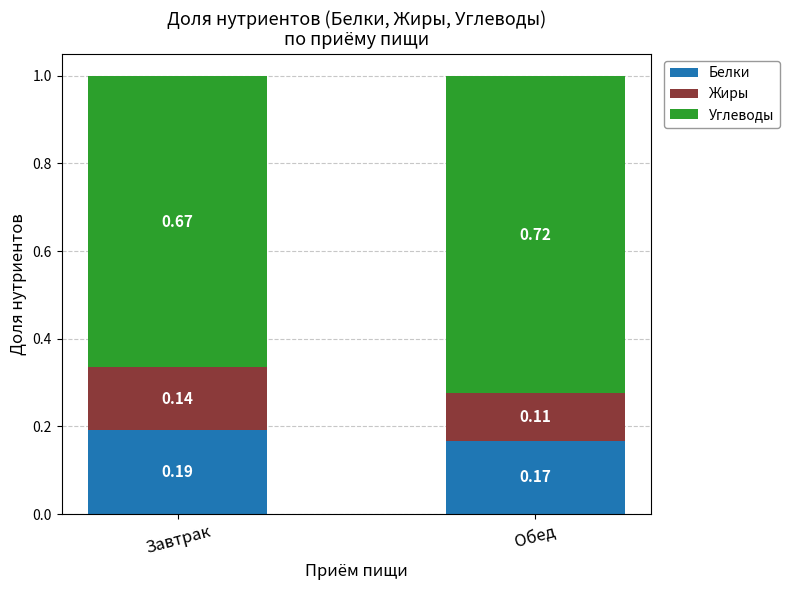

At which label is Белки closest to 0?

Обед